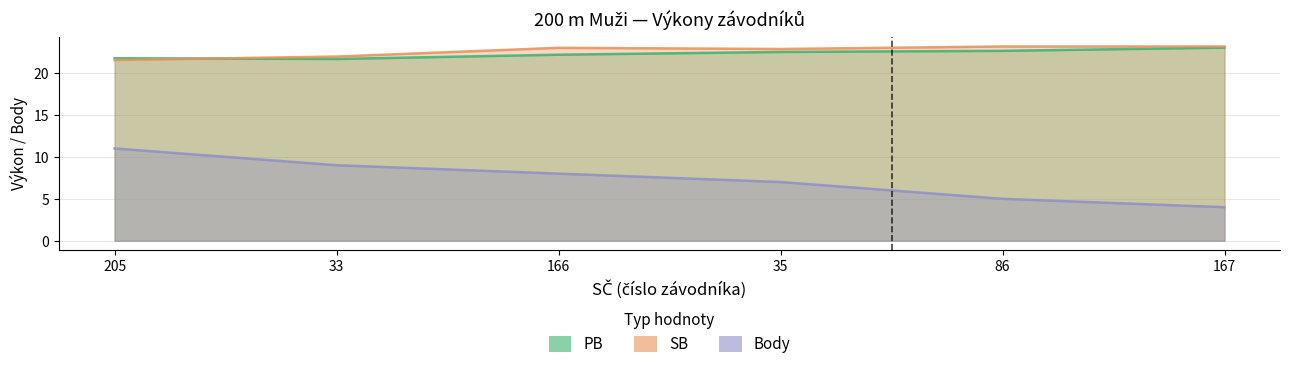

What are all the series names shown in the legend?

PB, SB, Body